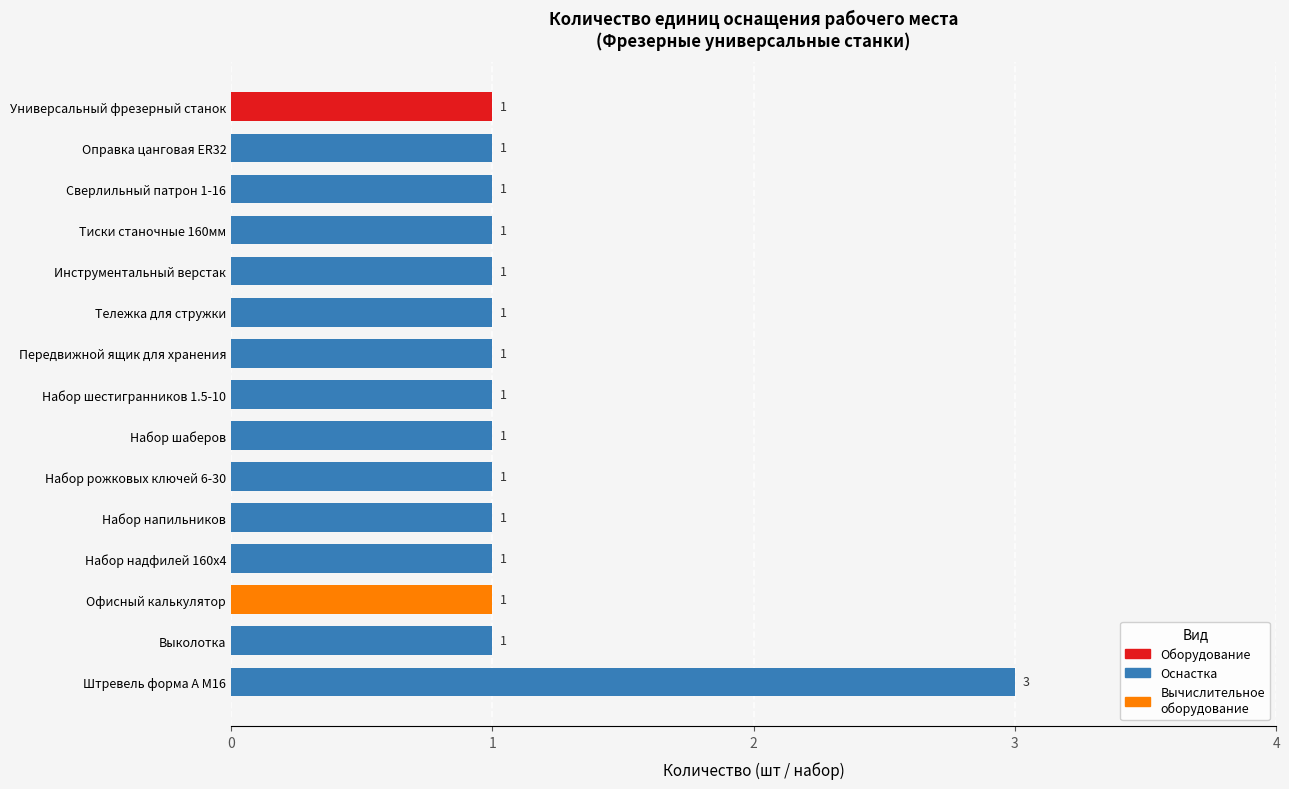

What is the sum of all values?

17